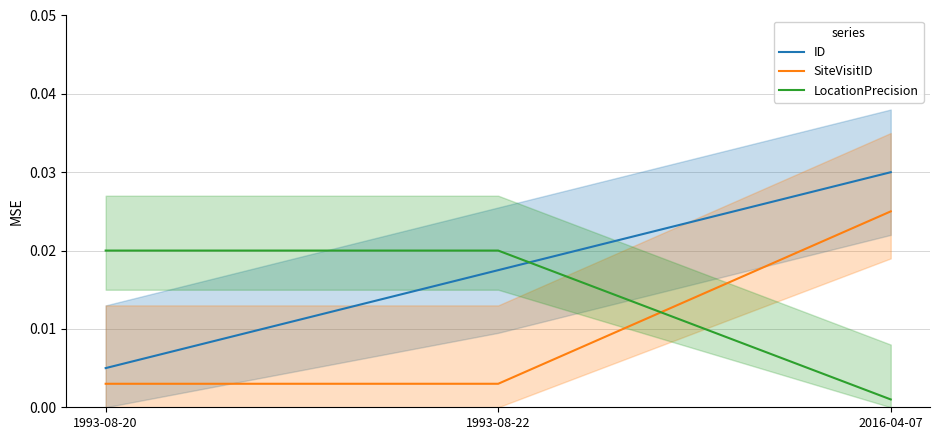

Rank the series at 2016-04-07 from lowest to highest value.

LocationPrecision, SiteVisitID, ID